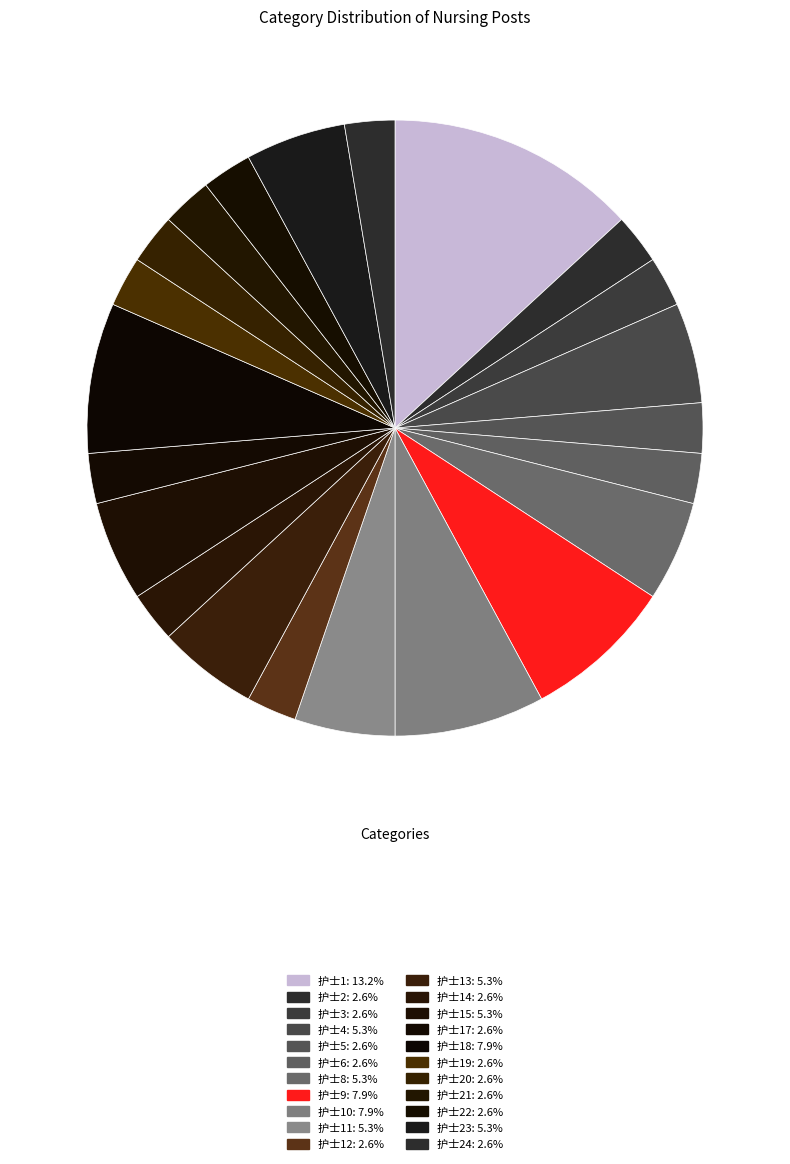

How many slices are in this pie chart?

22